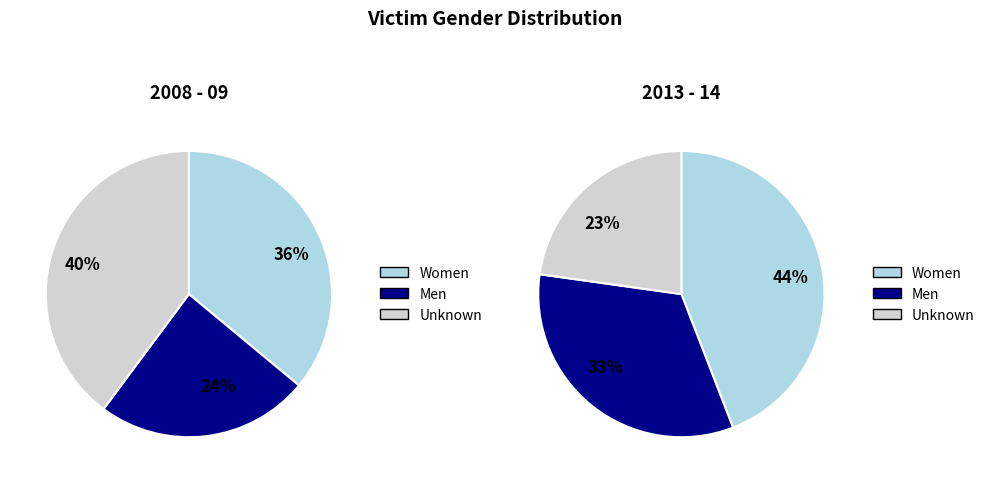

Which slice is the largest?

Women